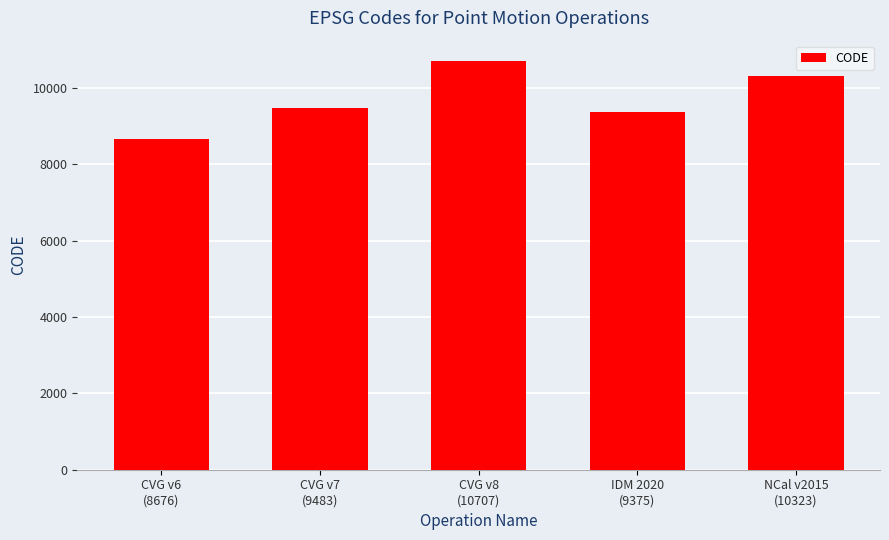

List the labels in order of value, smallest first.

CVG v6
(8676), IDM 2020
(9375), CVG v7
(9483), NCal v2015
(10323), CVG v8
(10707)